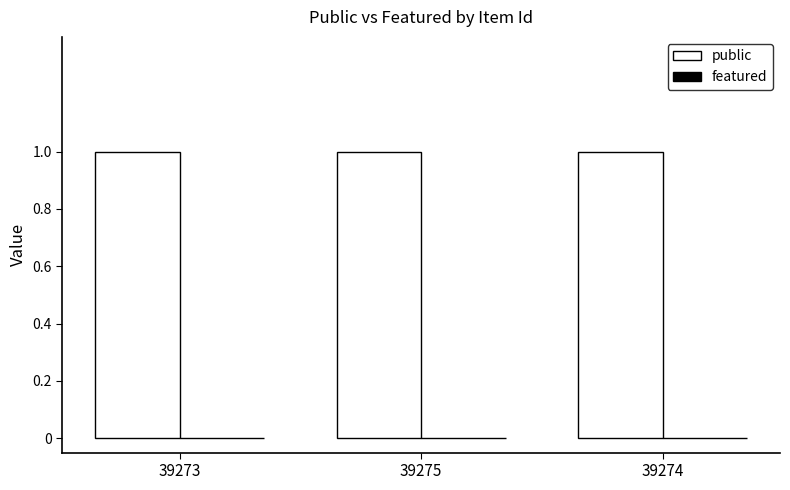

Between 39273 and 39274, which series saw the biggest shift?

public